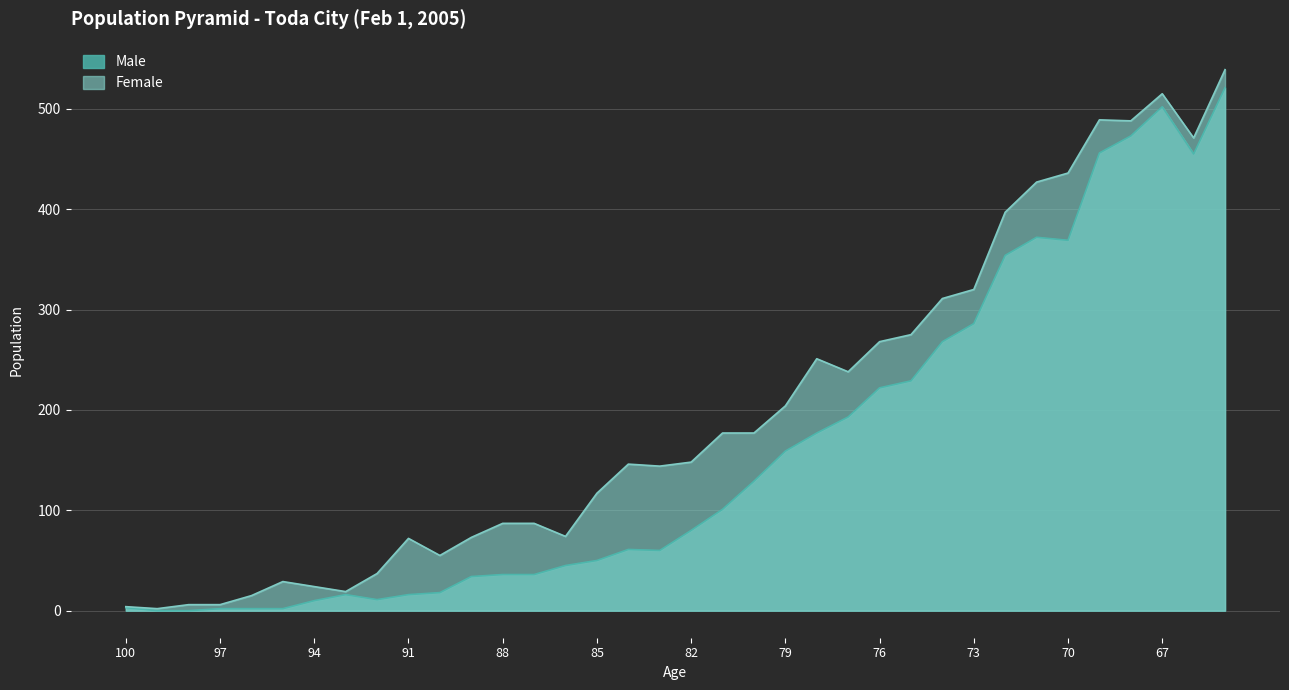

What is the difference between the maximum and second lowest values in the Female series?

535